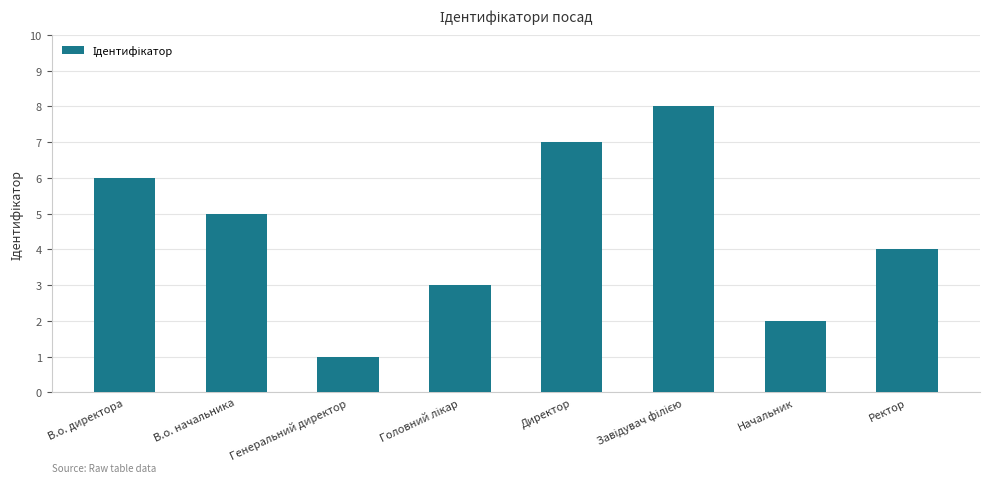

At which label is the value closest to 4?

Ректор